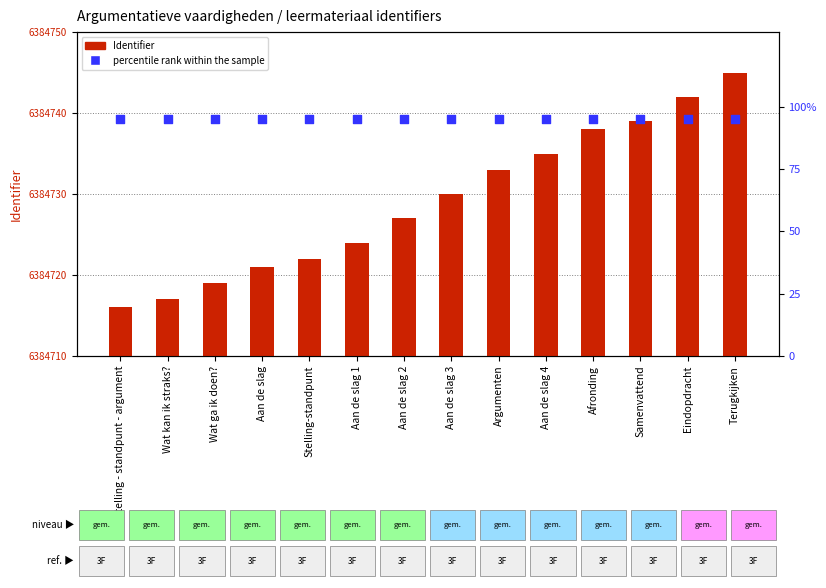

What is the total value across all series at Terugkijken?

6384840